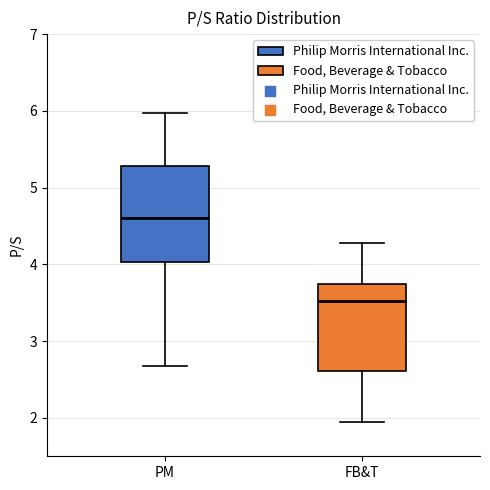

Where does the lower whisker of the box for FB&T end on the y-axis? The values are not printed on the chart, so give them approximately, as read against the axis.

2.0